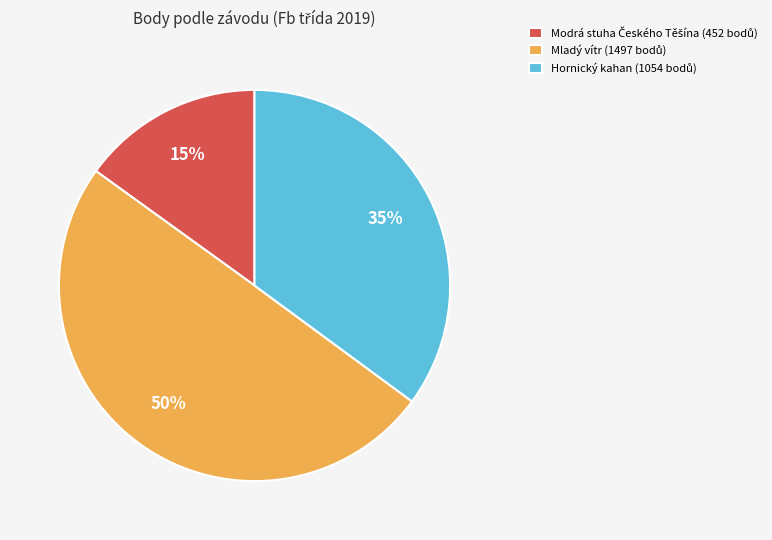

Count the number of slices in the pie.

3